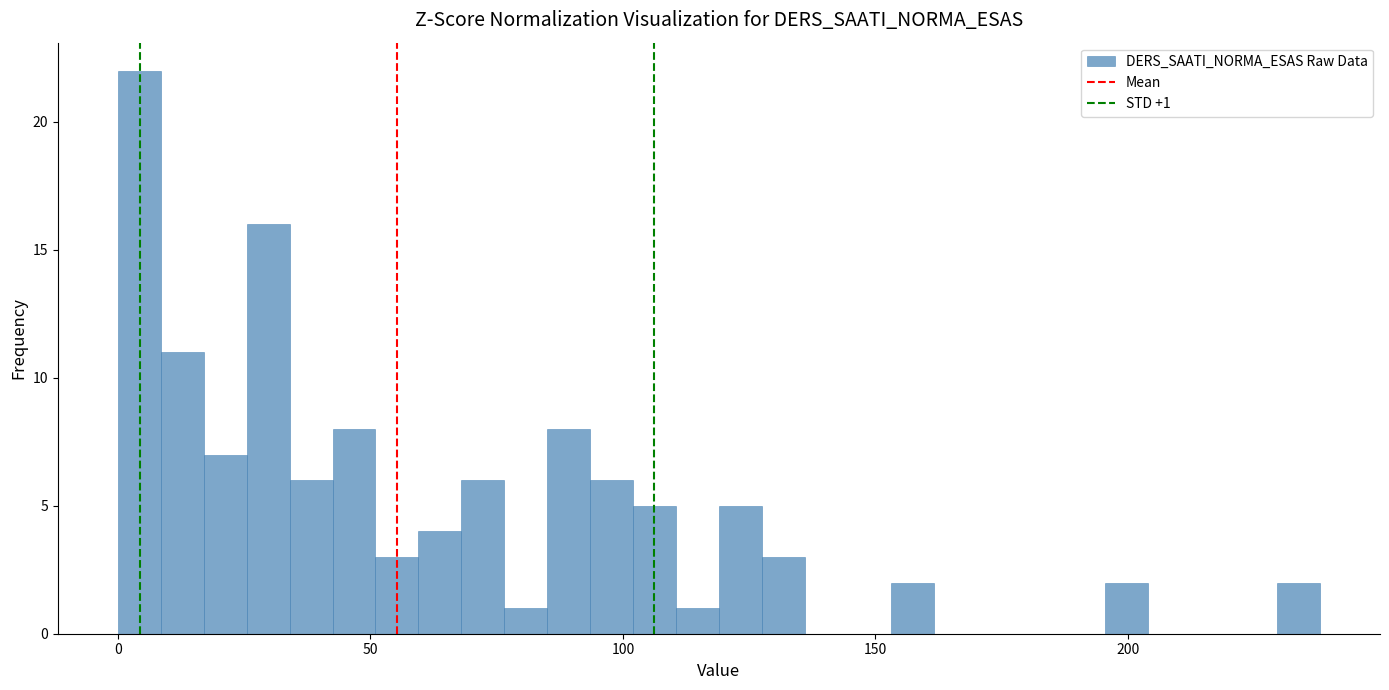

Read against the x-axis, roughly where is the centre of the tallest bar?

5